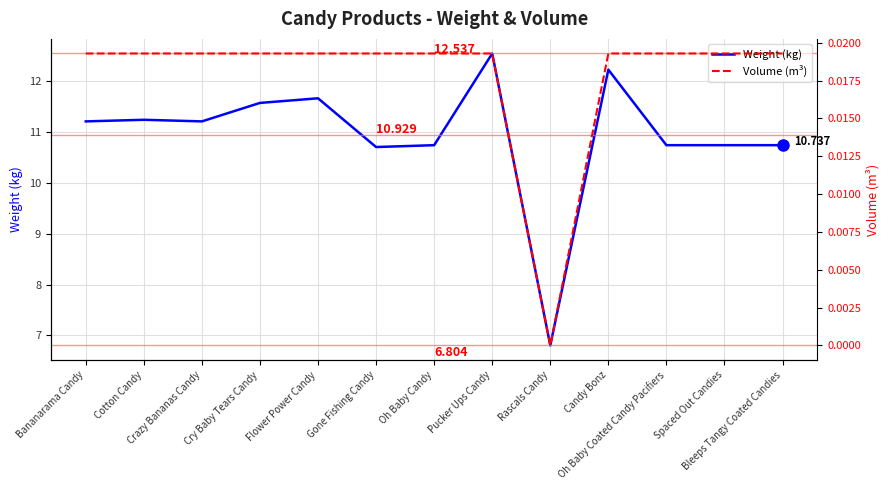

Is this an area chart (filled region under the line)?

No